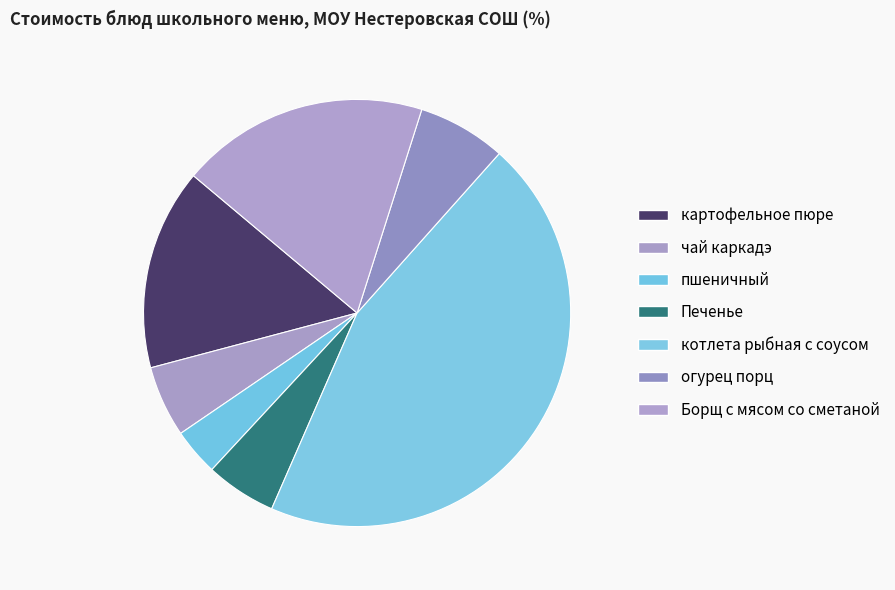

What portion of the pie excludes огурец порц?

93.3%